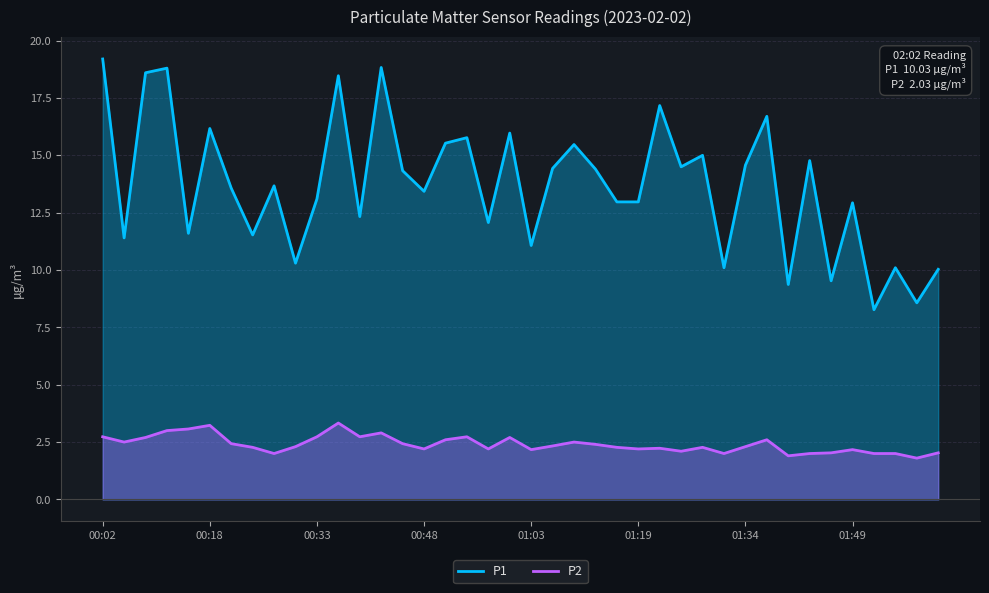

How many data points in P1 are above 13?

23